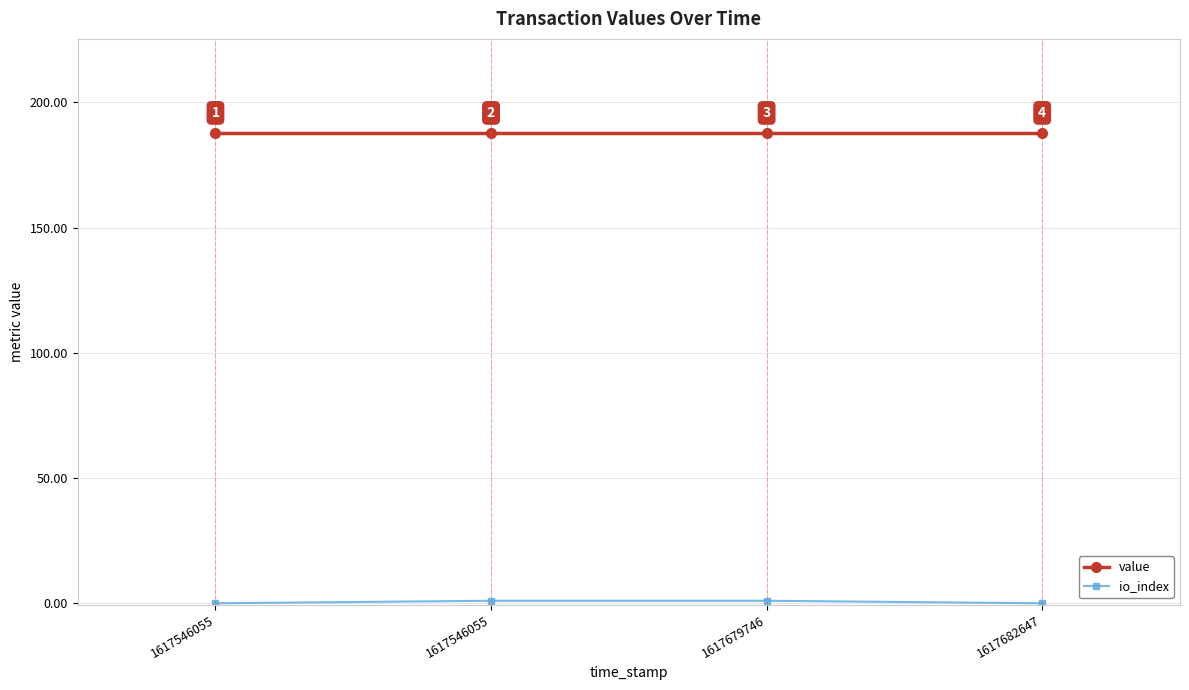

Is the value of value at 1617682647 greater than the value of io_index at 1617546055?

Yes